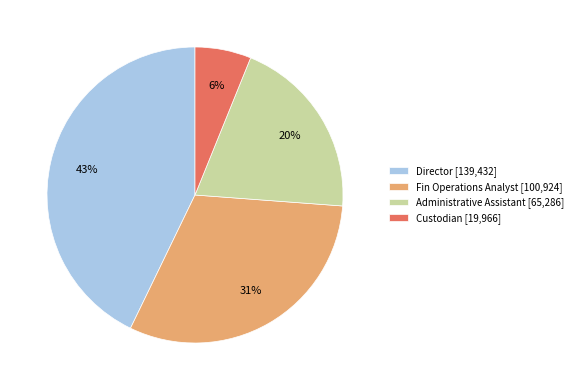

True or false: Fin Operations Analyst accounts for 21% of the total.

False